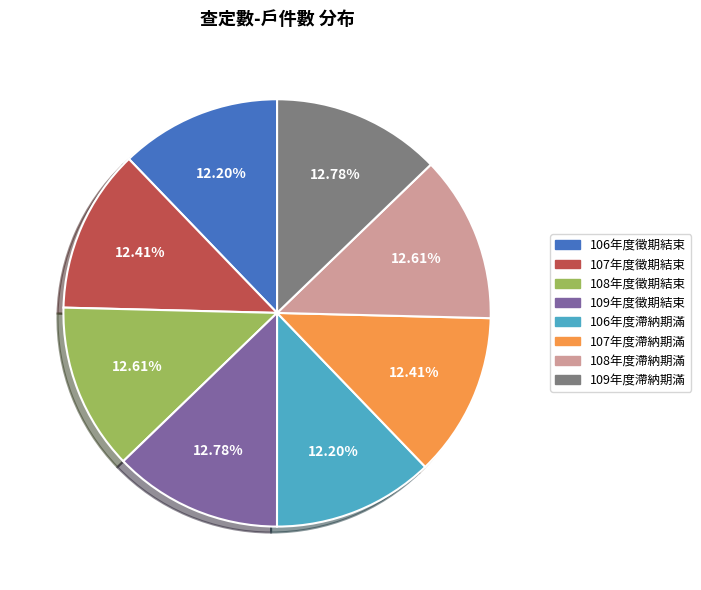

True or false: 107年度滯納期滿 accounts for 12% of the total.

True